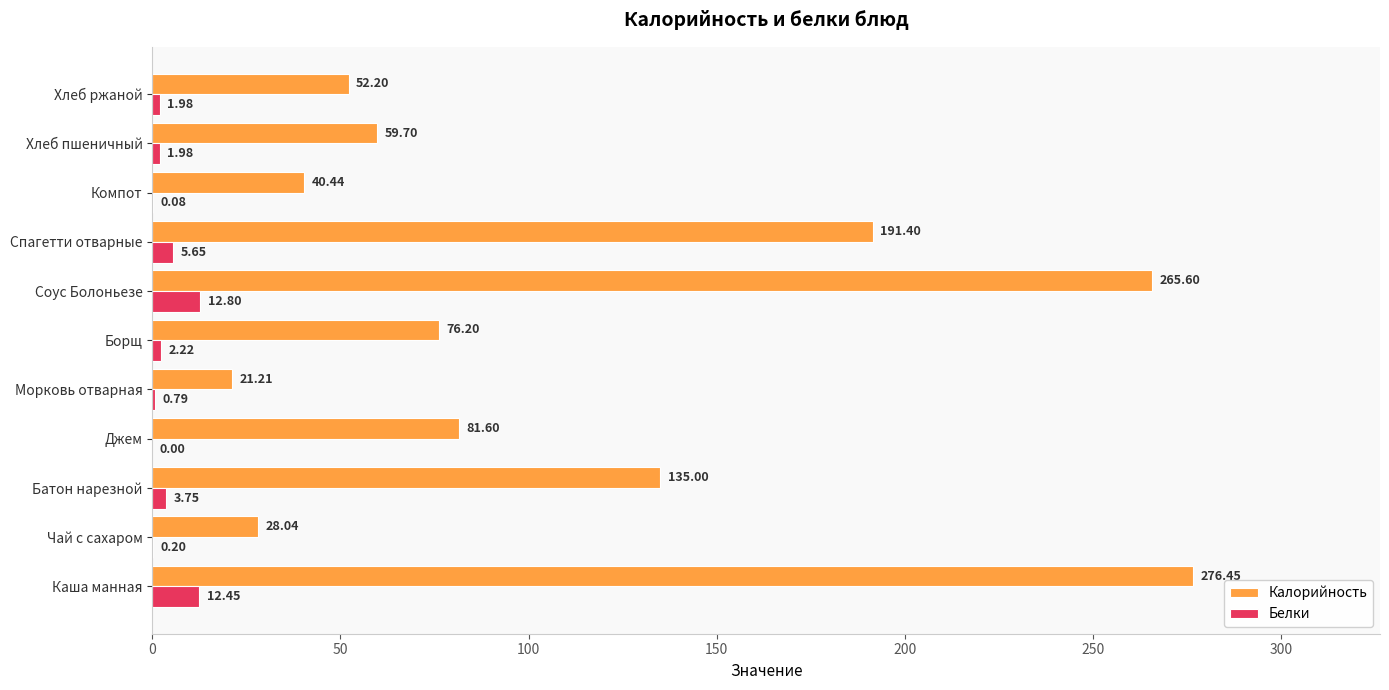

What is the sum of all Калорийность values?

1227.8